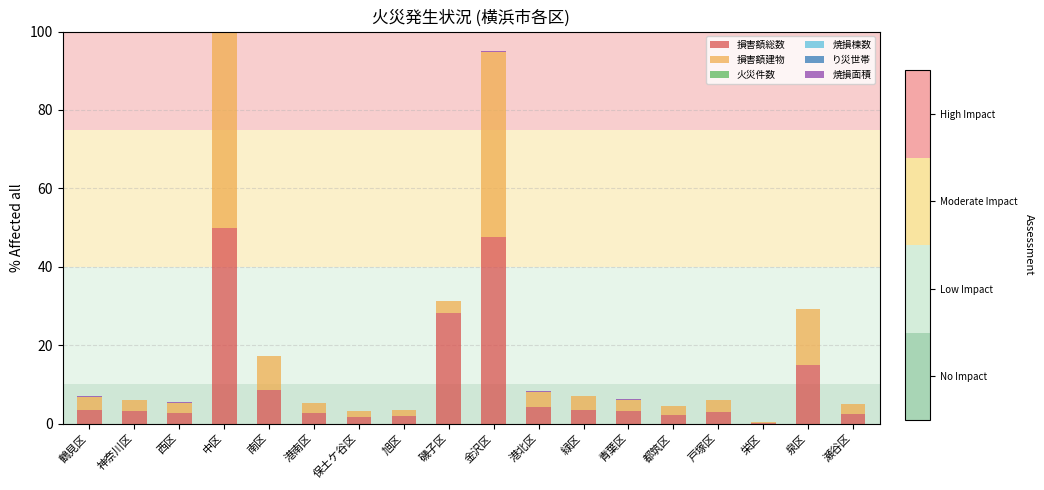

Which category has the highest value in the 損害額総数 series?

中区